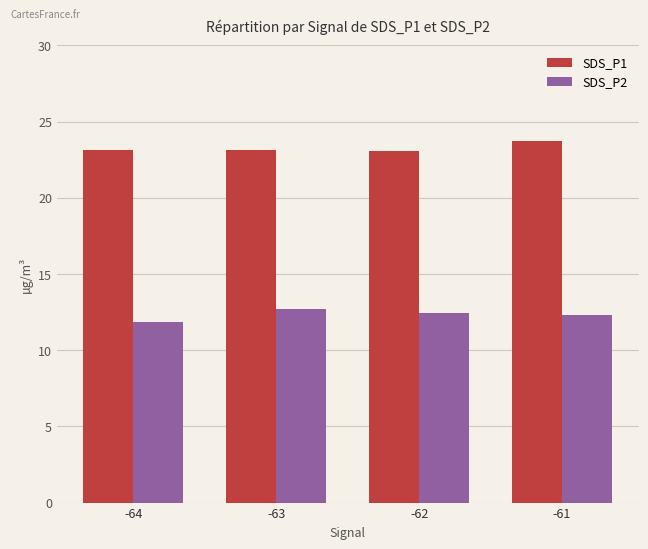

The SDS_P1 series shows 23.7 at -61. True or false?

True